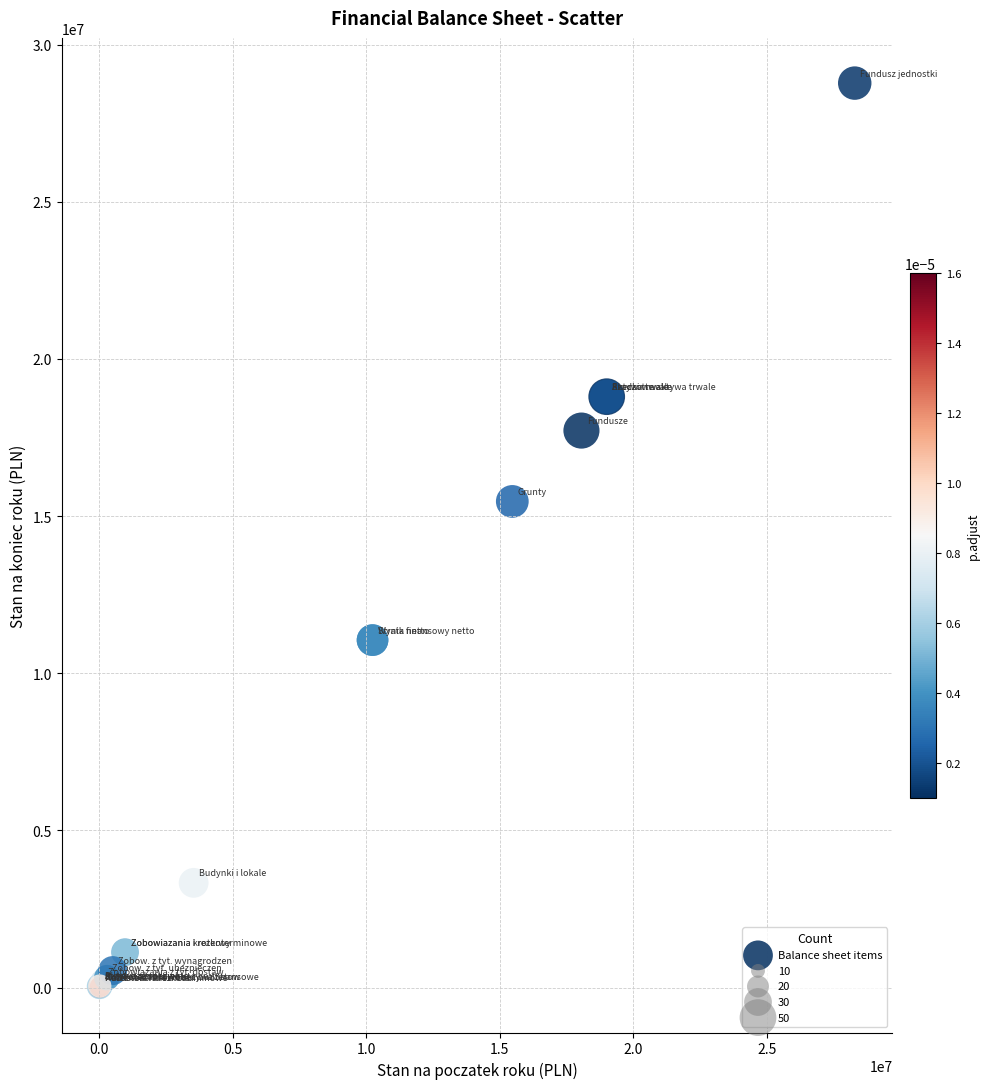

What Y value in the scatter plot is closest to 14392992?

15467390.0